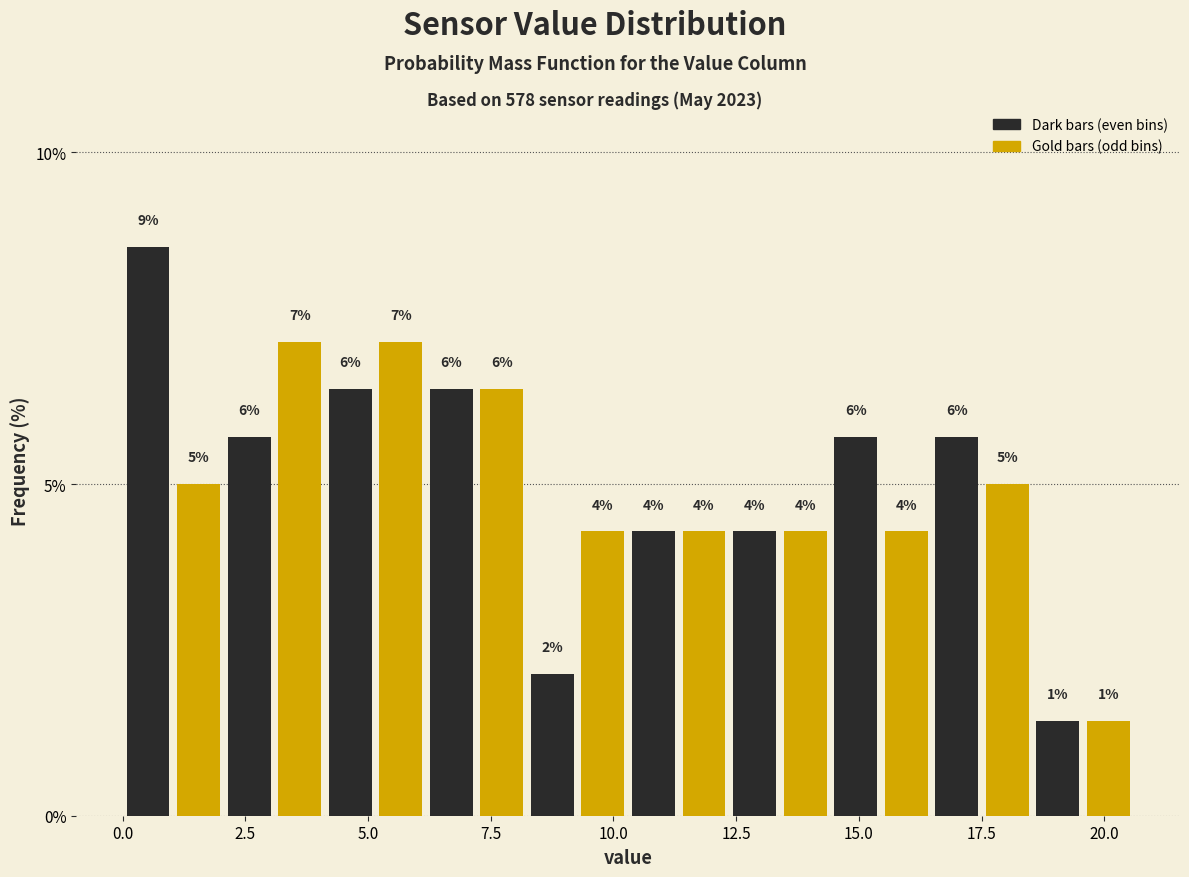

Read against the x-axis, roughly where is the centre of the tallest bar?

0.5